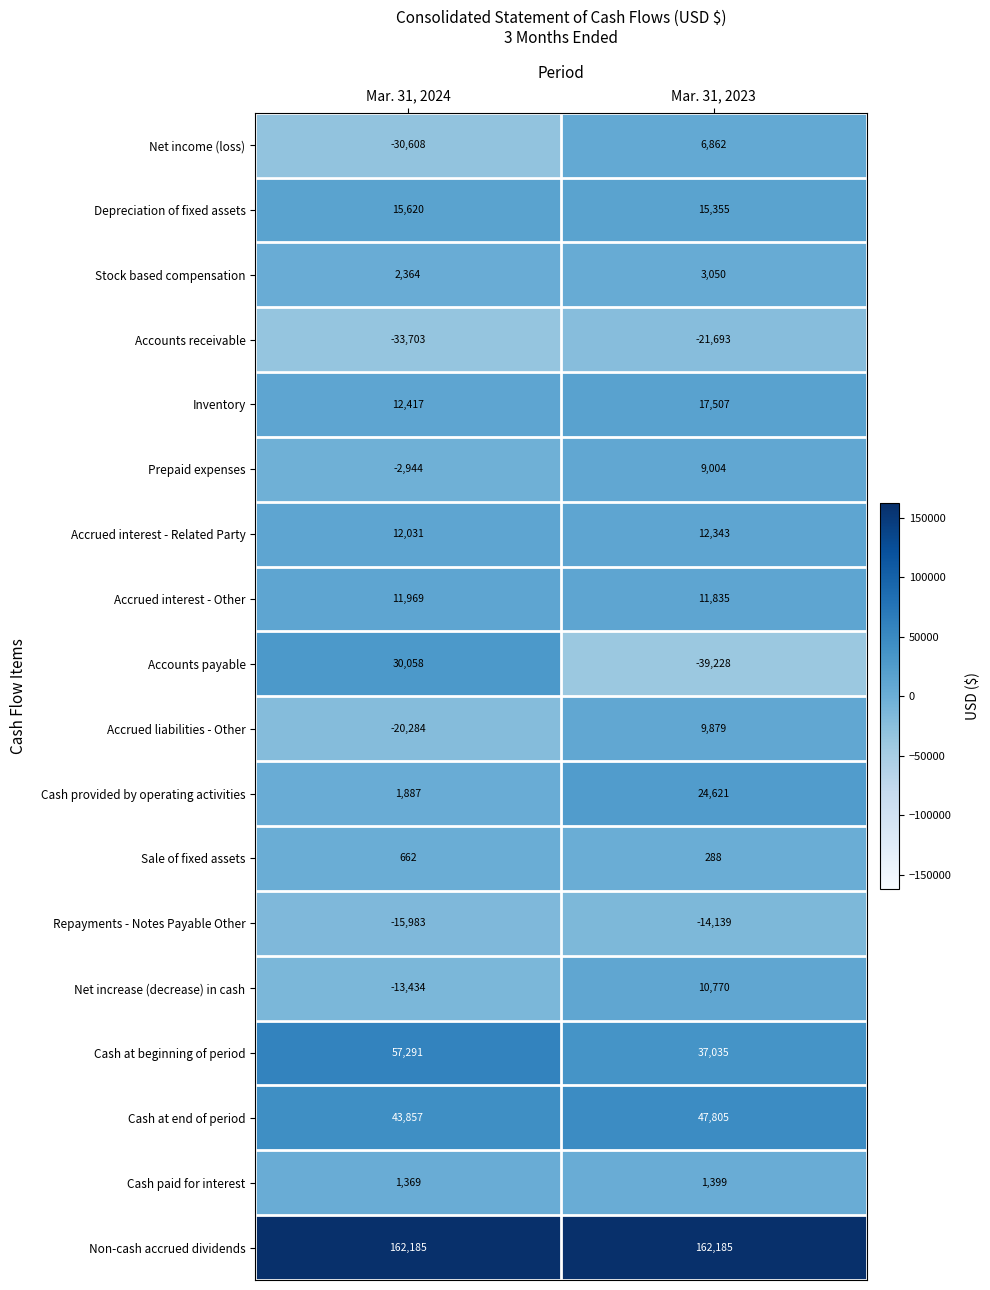

Which series has the largest total across all categories?

Non-cash accrued dividends